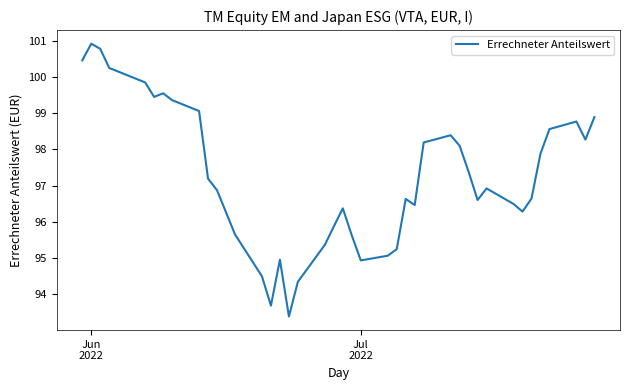

What is the smallest value displayed?

93.4